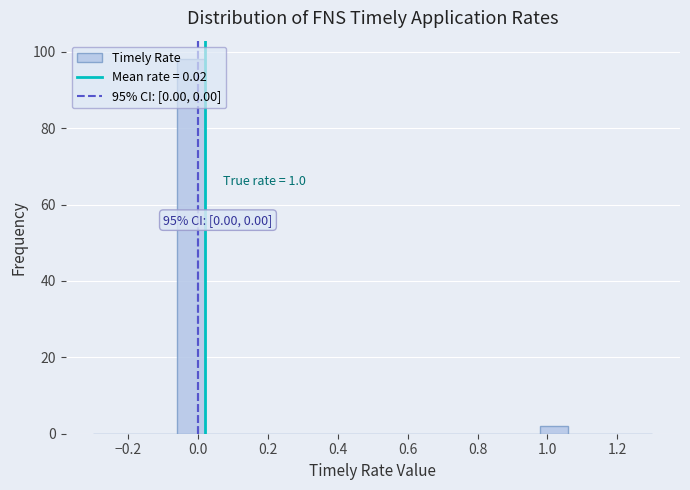

Which range on the x-axis has the tallest bar?

-0.06 to 0.02